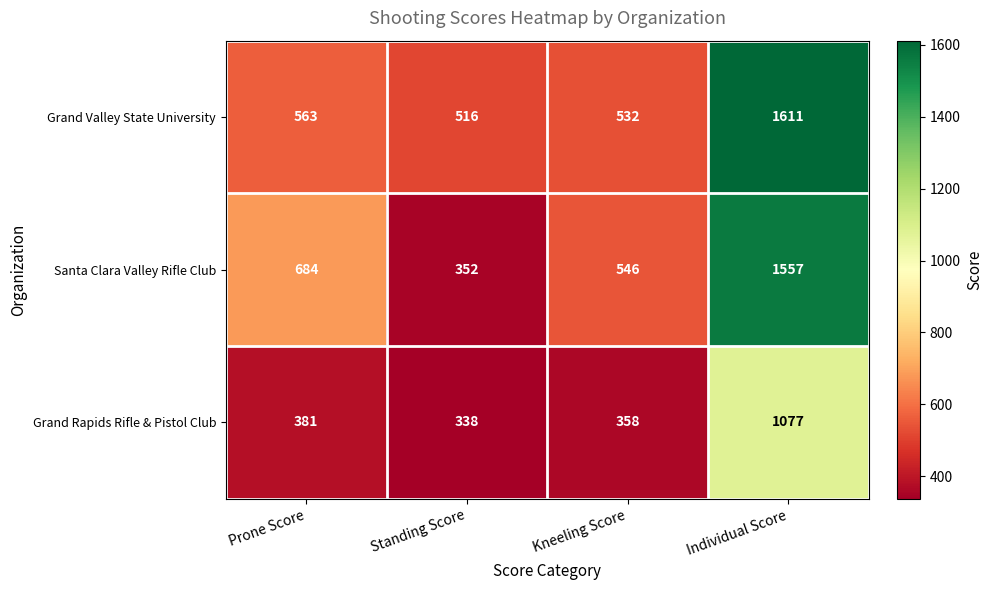

Reading left to right, extract all data points from this chart.

Grand Valley State University: Prone Score=563	Standing Score=516	Kneeling Score=532	Individual Score=1611
Santa Clara Valley Rifle Club: Prone Score=684	Standing Score=352	Kneeling Score=546	Individual Score=1557
Grand Rapids Rifle & Pistol Club: Prone Score=381	Standing Score=338	Kneeling Score=358	Individual Score=1077